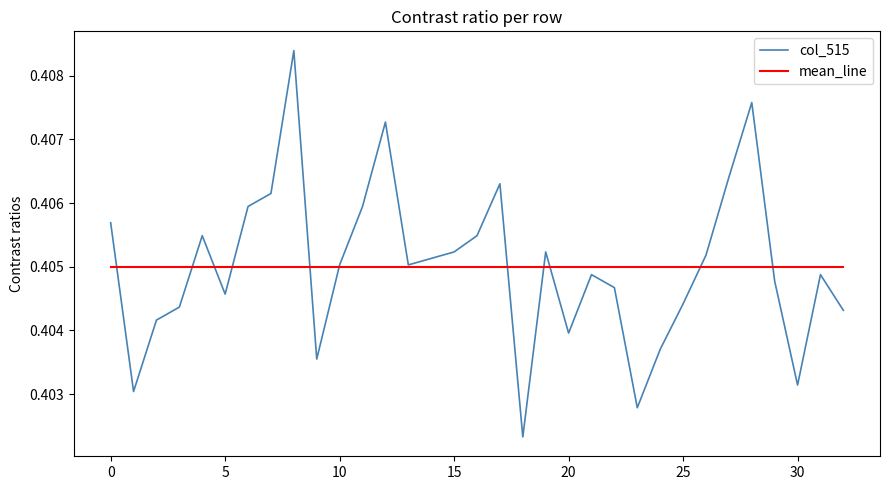

Rank the series by their maximum value, from lowest to highest.

mean_line, col_515